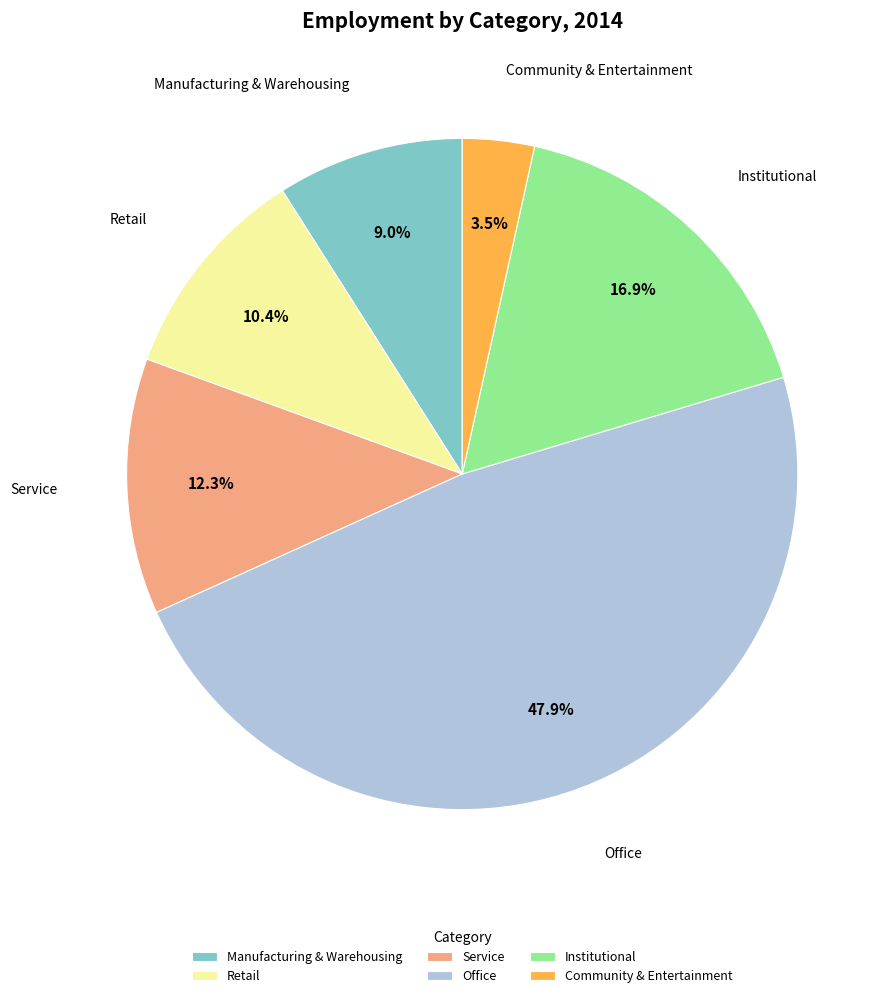

How many slices are in this pie chart?

6